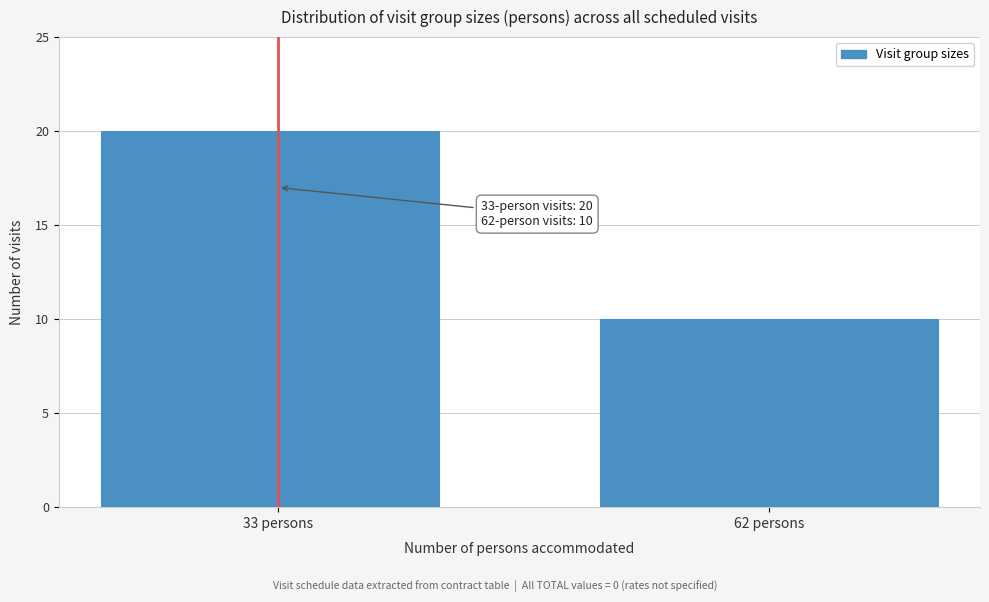

Reading right to left, what are all the values shown in this chart?

62 persons=10	33 persons=20